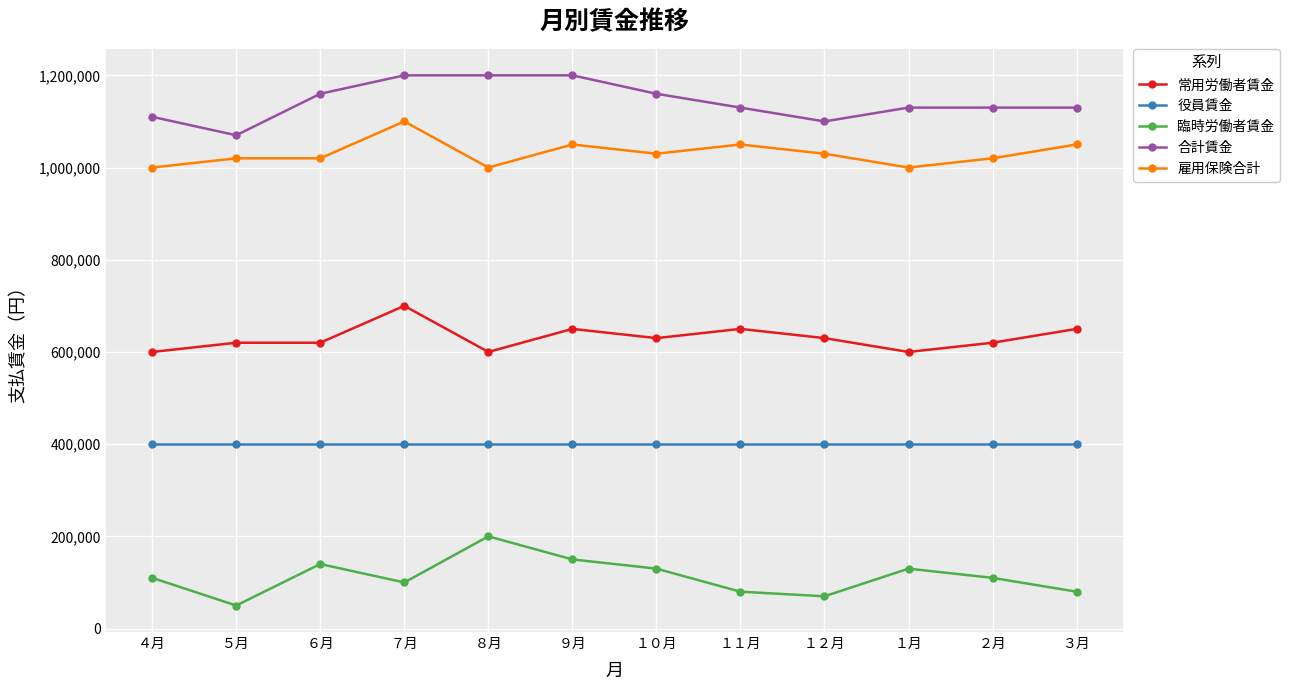

Reading left to right, extract all data points from this chart.

常用労働者賃金: ４月=600000	５月=620000	６月=620000	７月=700000	８月=600000	９月=650000	１０月=630000	１１月=650000	１２月=630000	１月=600000	２月=620000	３月=650000
役員賃金: ４月=400000	５月=400000	６月=400000	７月=400000	８月=400000	９月=400000	１０月=400000	１１月=400000	１２月=400000	１月=400000	２月=400000	３月=400000
臨時労働者賃金: ４月=110000	５月=50000	６月=140000	７月=100000	８月=200000	９月=150000	１０月=130000	１１月=80000	１２月=70000	１月=130000	２月=110000	３月=80000
合計賃金: ４月=1110000	５月=1070000	６月=1160000	７月=1200000	８月=1200000	９月=1200000	１０月=1160000	１１月=1130000	１２月=1100000	１月=1130000	２月=1130000	３月=1130000
雇用保険合計: ４月=1000000	５月=1020000	６月=1020000	７月=1100000	８月=1000000	９月=1050000	１０月=1030000	１１月=1050000	１２月=1030000	１月=1000000	２月=1020000	３月=1050000